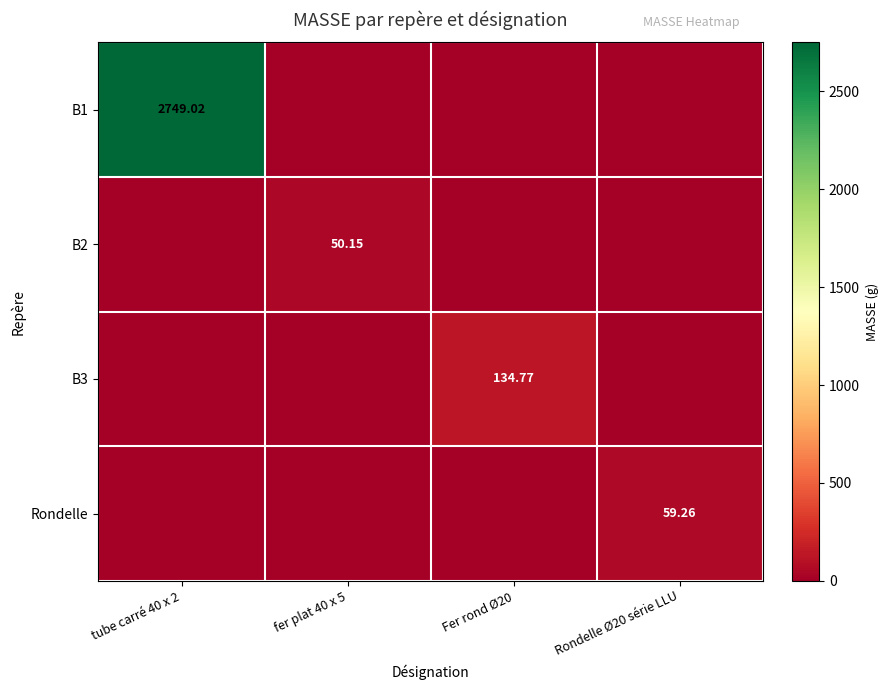

Which series changed the most between Fer rond Ø20 and Rondelle Ø20 série LLU?

B3